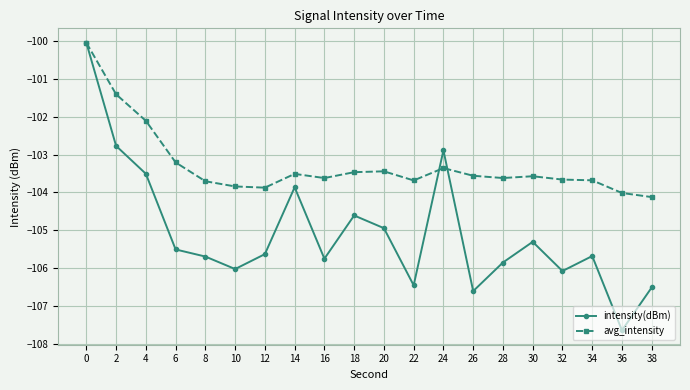

What is the difference between the highest and lowest values at 2?

1.4